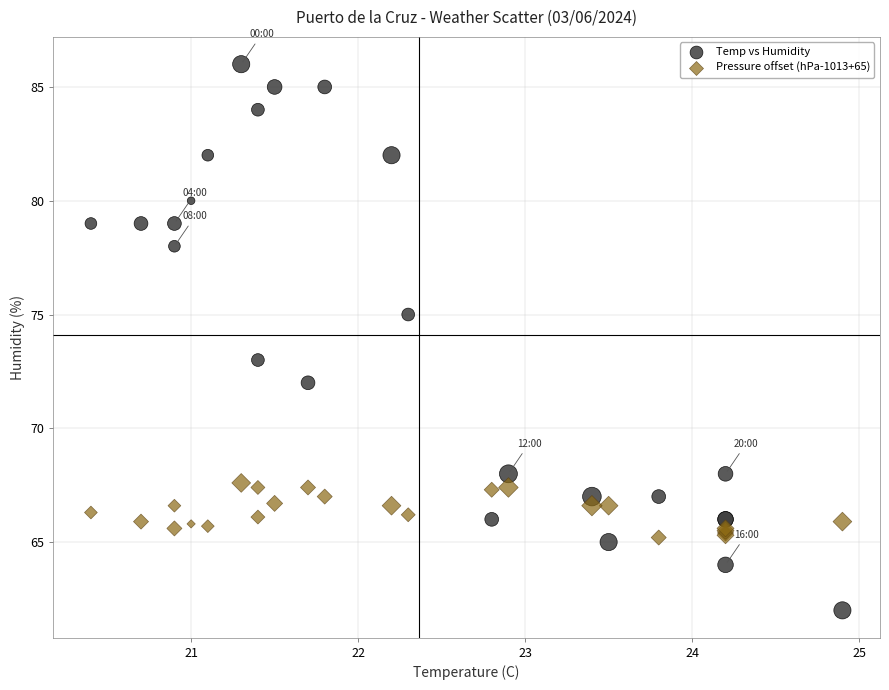

Which series reaches the minimum Y coordinate?

Temp vs Humidity